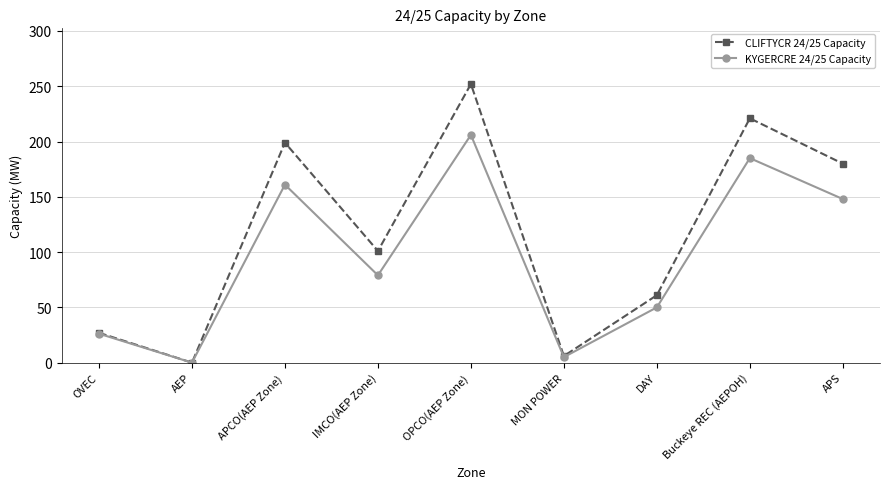

Which series has the largest range (max minus min)?

CLIFTYCR 24/25 Capacity